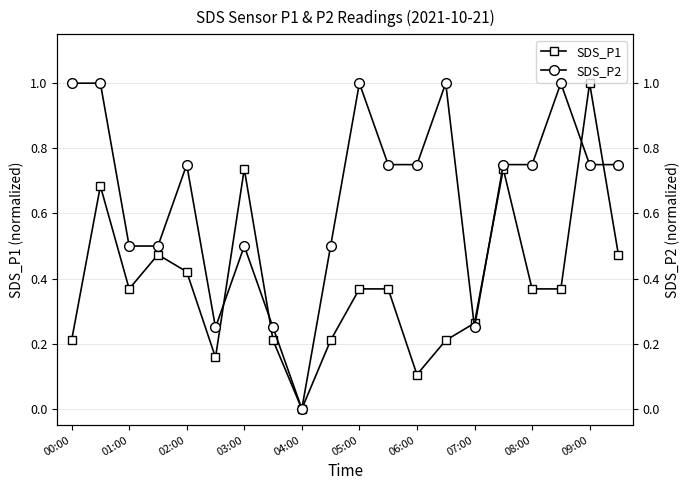

How many values in SDS_P1 are above zero?

19